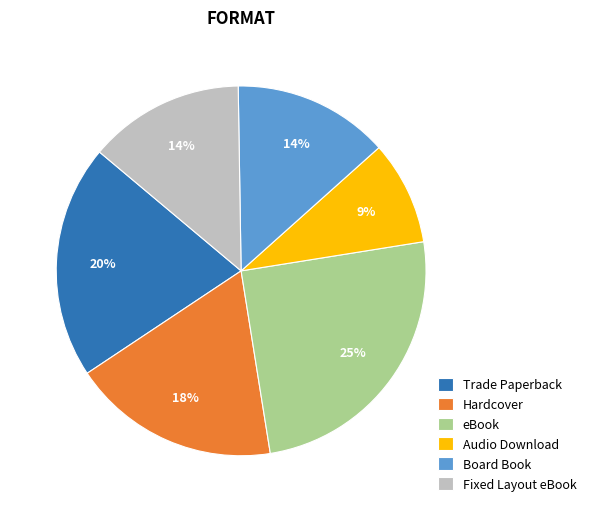

How many segments does this pie chart have?

6